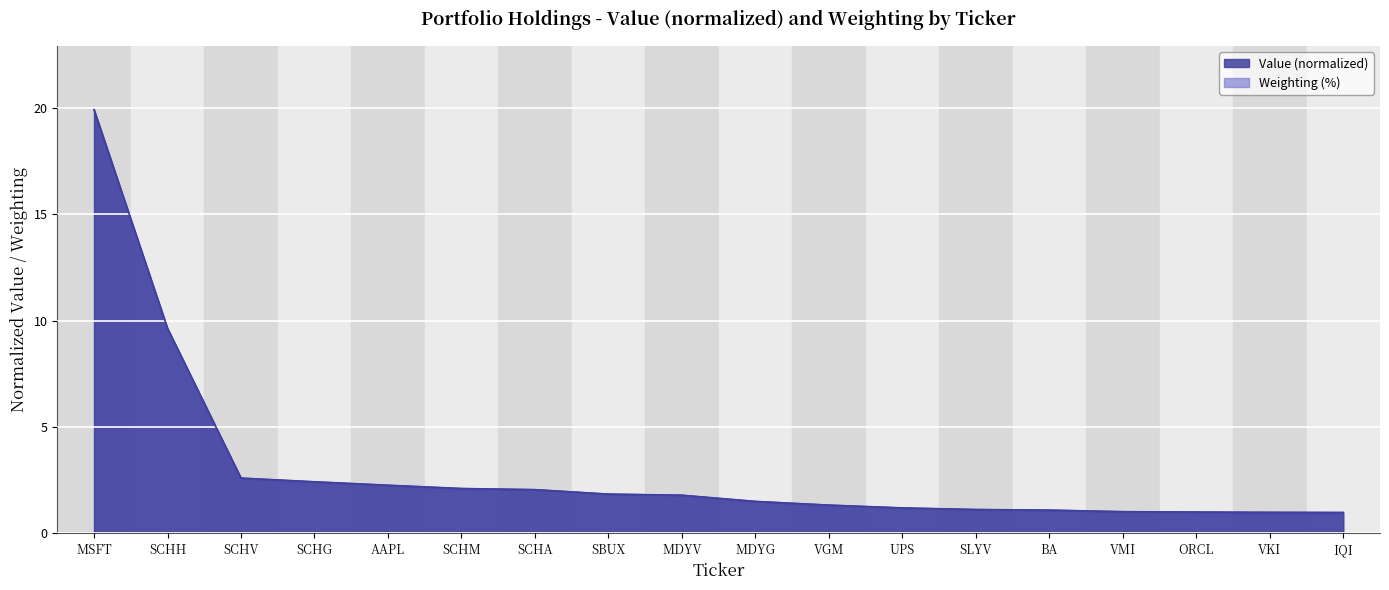

Reading left to right, transcribe all the data shown in this chart.

Value: 19.9	9.6	2.6	2.4	2.3	2.1	2.1	1.8	1.8	1.5	1.3	1.2	1.1	1.1	1.0	1.0	1.0	1.0
Weighting: 19.9	9.6	2.6	2.4	2.3	2.1	2.1	1.8	1.8	1.5	1.3	1.2	1.1	1.1	1.0	1.0	1.0	1.0